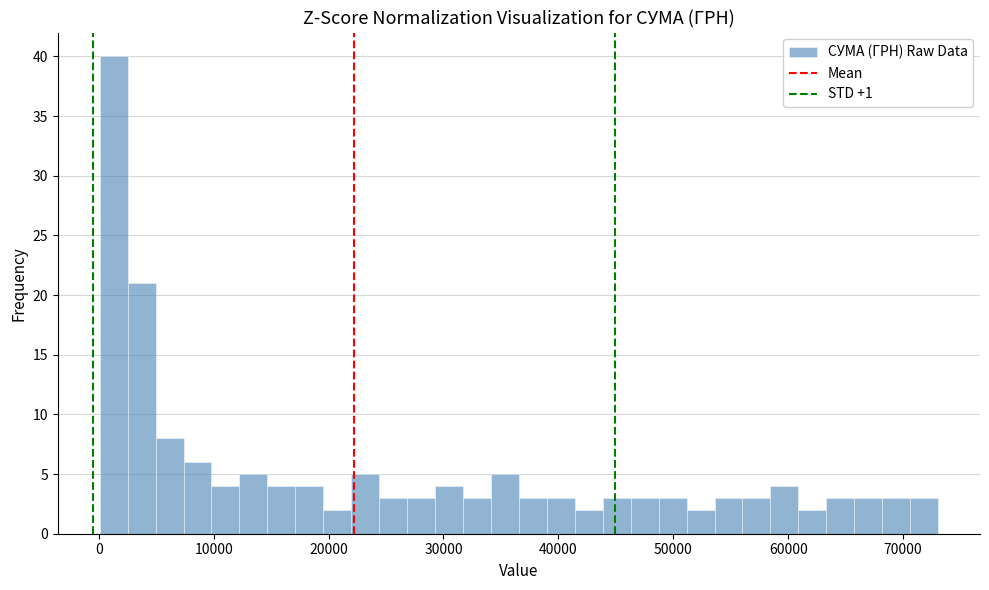

Around what value on the x-axis is the tallest bar? Give the approximate position of its centre, as read against the axis.

1000